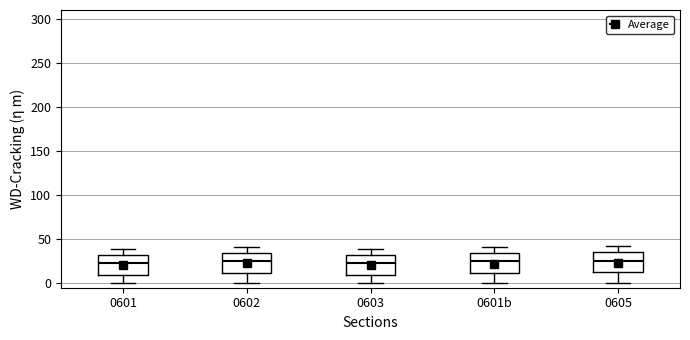

Reading left to right, read every box against the y-axis: the position of its median line, the range the box covers, and the ends of its whiskers. The values are not printed on the chart, so give them approximately, as read against the axis.

0601: median 25, box 10 to 30, whiskers 0 to 40
0602: median 25, box 10 to 35, whiskers 0 to 40
0603: median 25, box 10 to 30, whiskers 0 to 40
0601b: median 25, box 10 to 35, whiskers 0 to 40
0605: median 25, box 10 to 35, whiskers 0 to 40